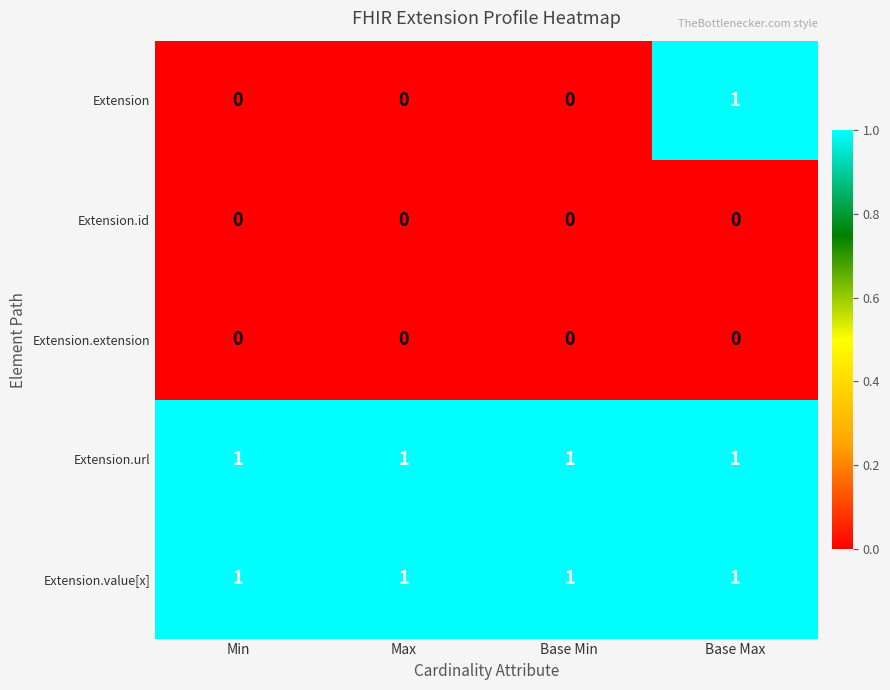

How many series are shown in this chart?

5